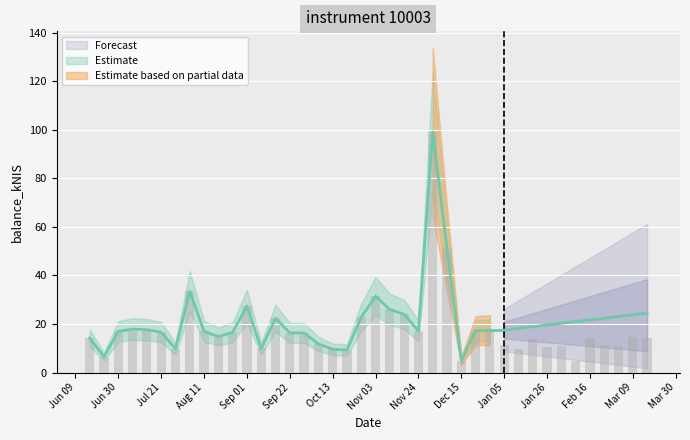

Rank the categories by value from lowest to highest.

2023-02-09, 2022-12-15, 2022-06-23, 2022-10-20, 2022-10-13, 2023-01-12, 2022-07-28, 2022-09-08, 2023-01-26, 2023-02-02, 2023-03-02, 2023-01-05, 2023-02-23, 2022-10-06, 2023-01-19, 2022-06-16, 2023-03-16, 2023-02-16, 2023-03-09, 2022-08-18, 2022-09-29, 2022-09-22, 2022-08-25, 2022-07-21, 2022-06-30, 2022-08-11, 2022-11-24, 2022-12-22, 2022-12-29, 2022-07-14, 2022-07-07, 2022-09-15, 2022-10-27, 2022-11-17, 2022-11-10, 2022-09-01, 2022-11-03, 2022-08-04, 2022-12-08, 2022-12-01